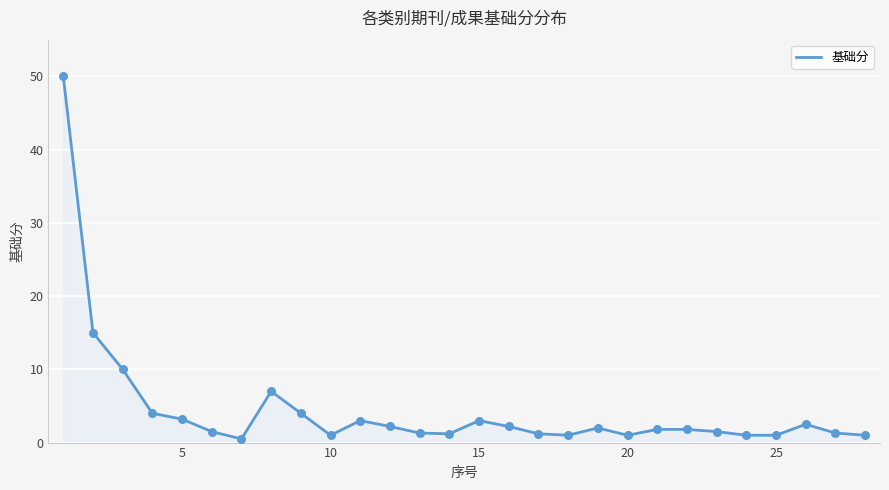

What is the greatest value displayed?

50.0